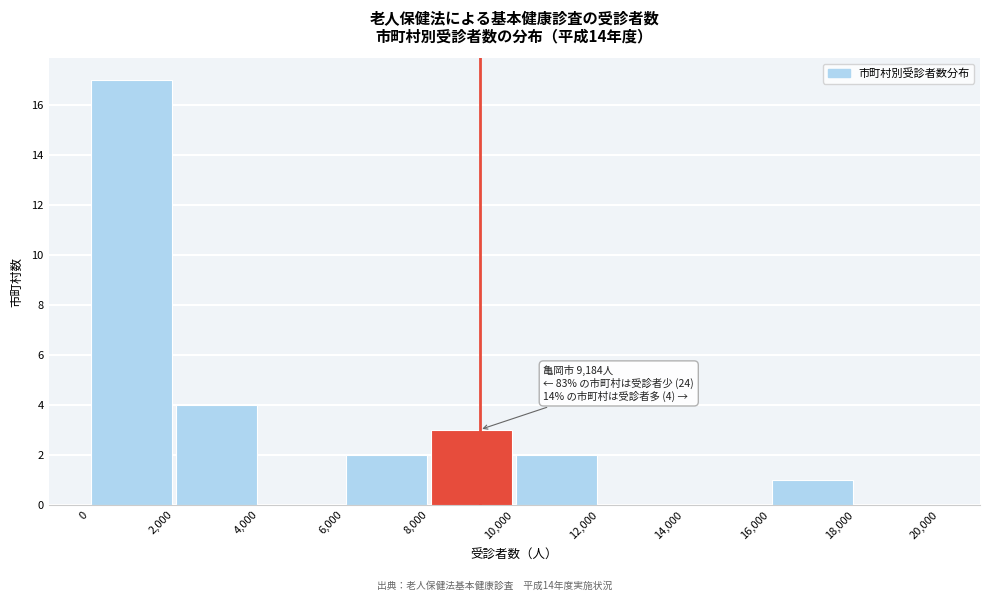

Which range on the x-axis has the tallest bar?

0 to 2,000